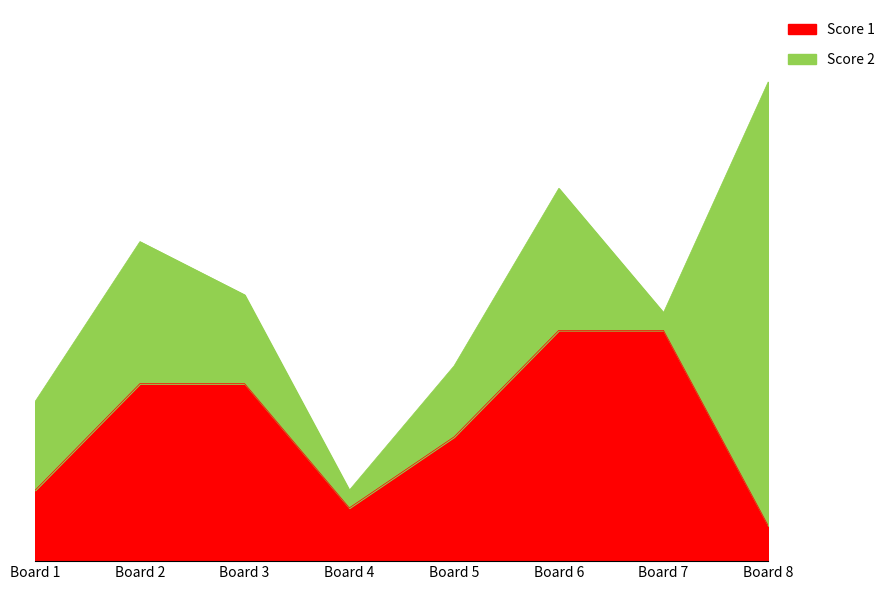

Where is the first local minimum?

4